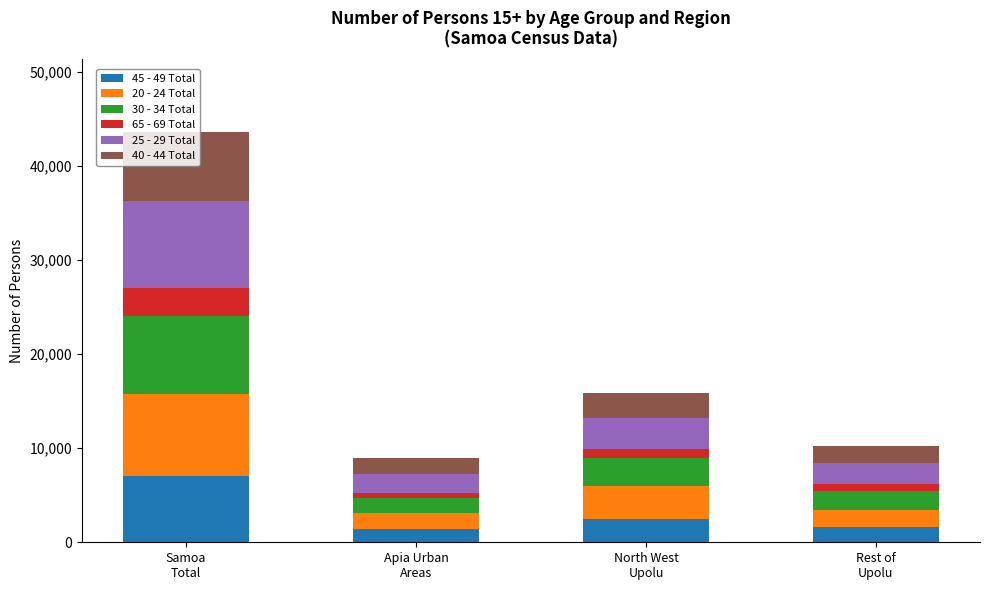

What is the maximum value for 45 - 49 Total?

6994